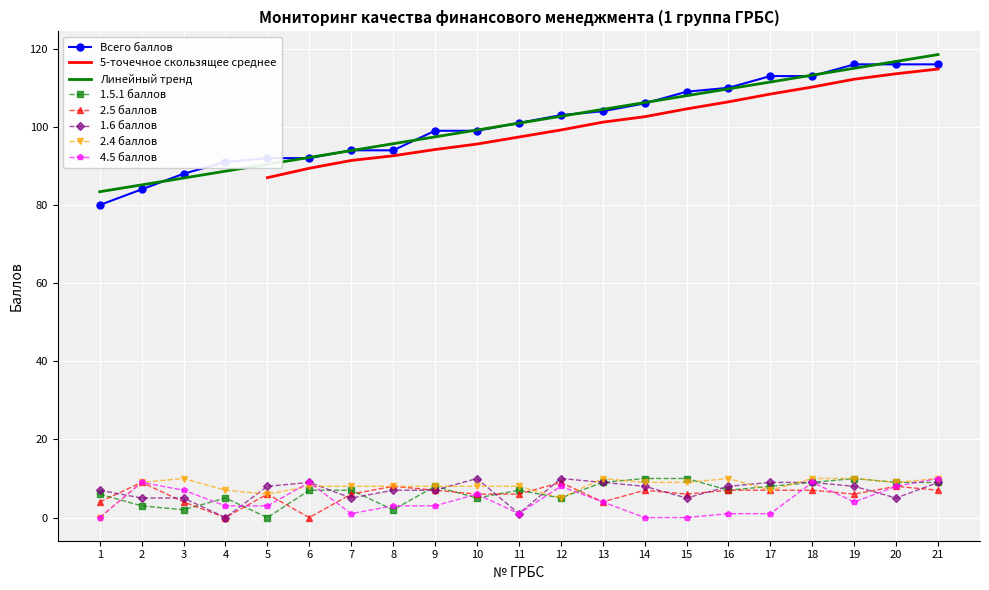

True or false: 2.5 баллов and Всего баллов intersect in this chart.

False